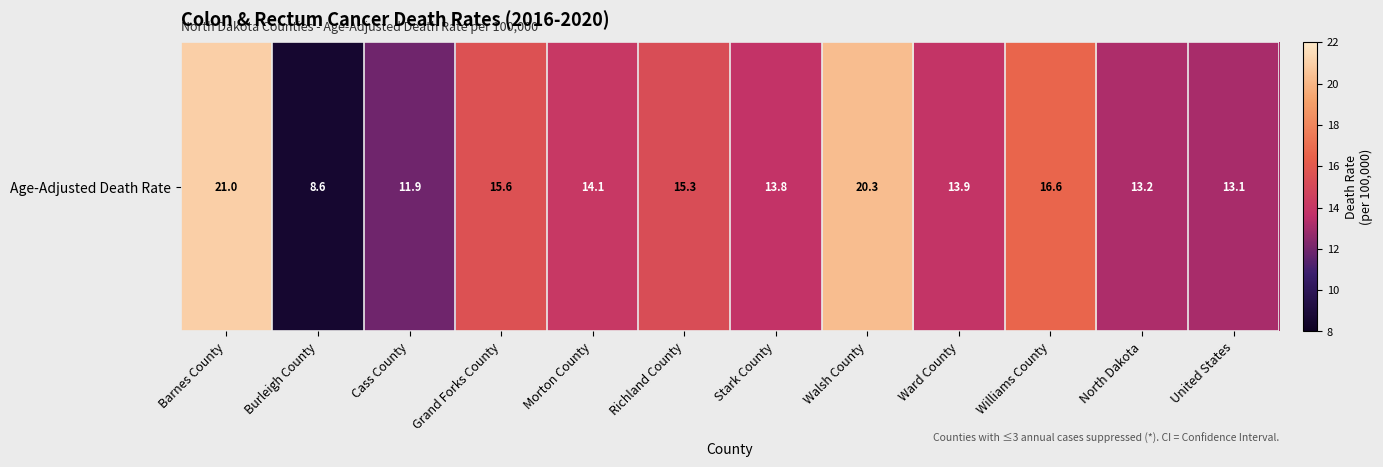

Which label corresponds to the largest value in the chart?

Barnes County